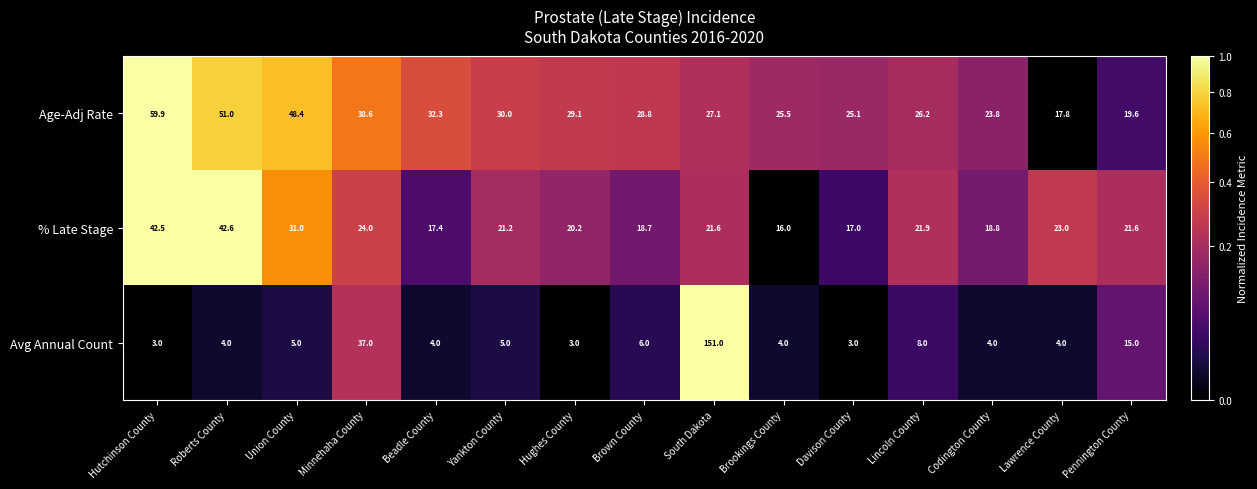

Rank the series at Union County from highest to lowest value.

Age-Adj Rate, % Late Stage, Avg Annual Count